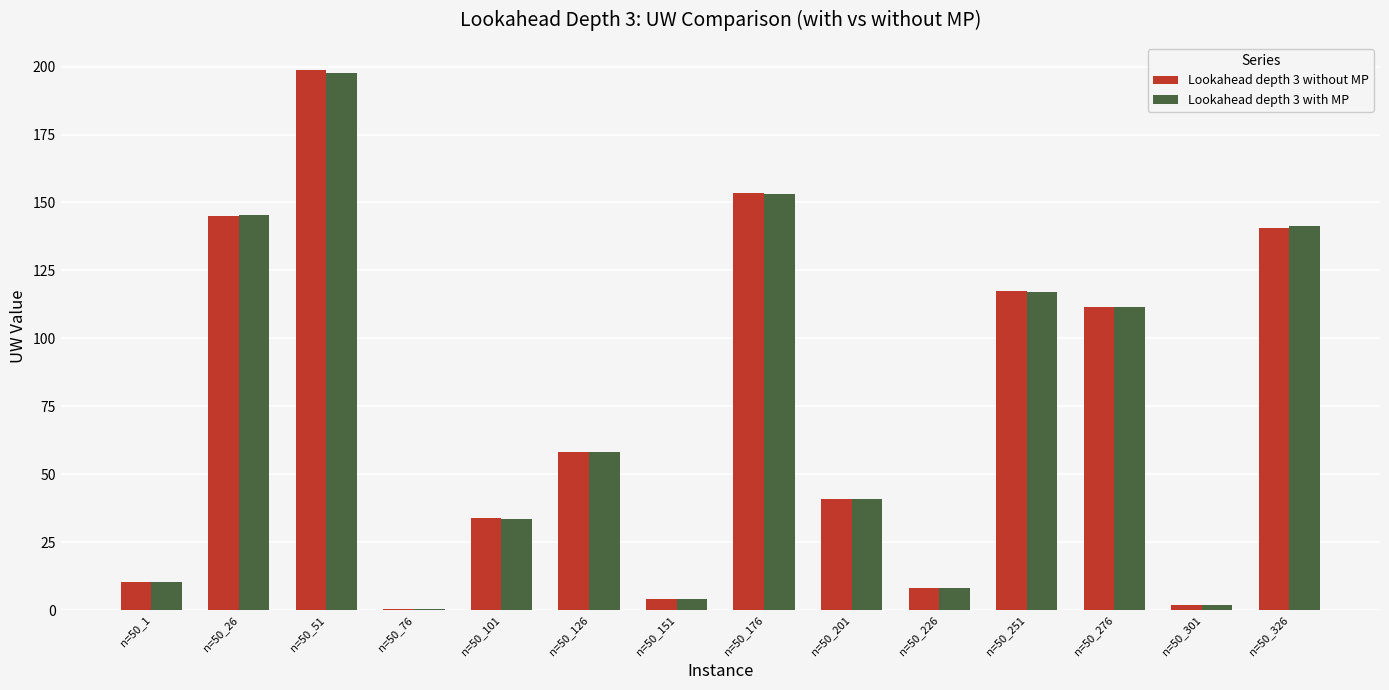

True or false: Lookahead depth 3 with MP has a value of 41.0 at n=50_201.

True